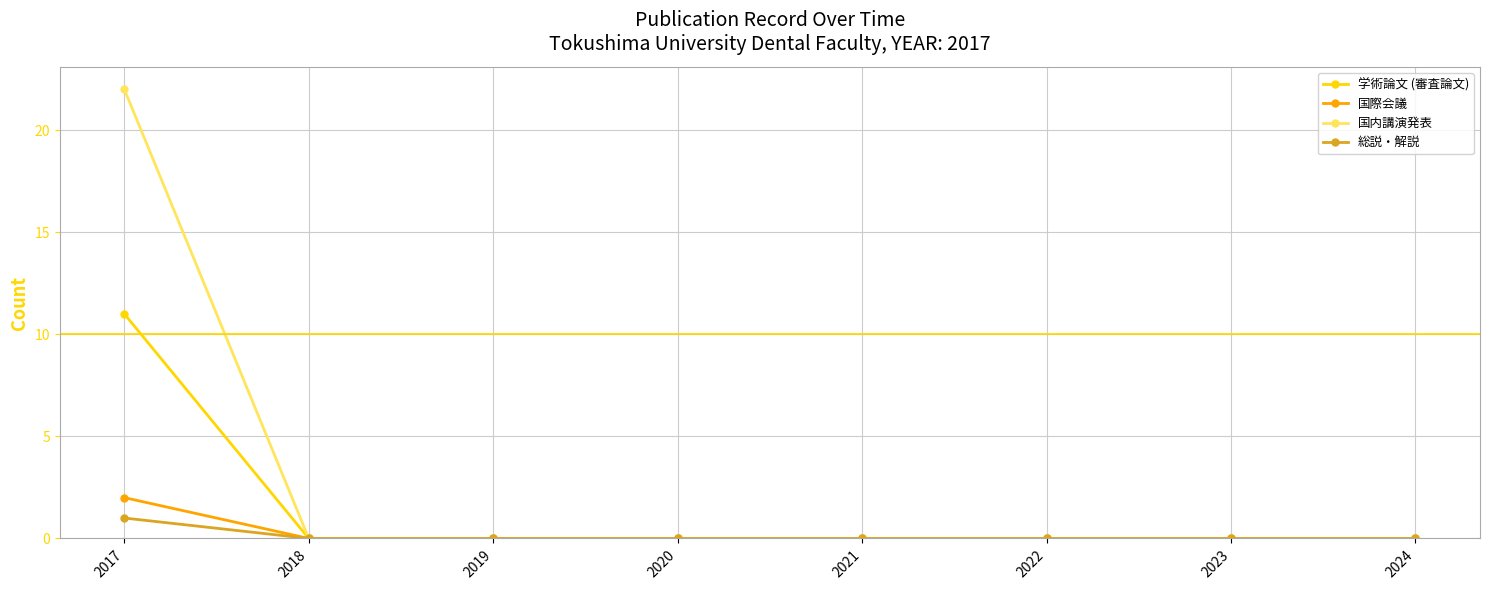

At how many categories does at least one series exceed 9?

1